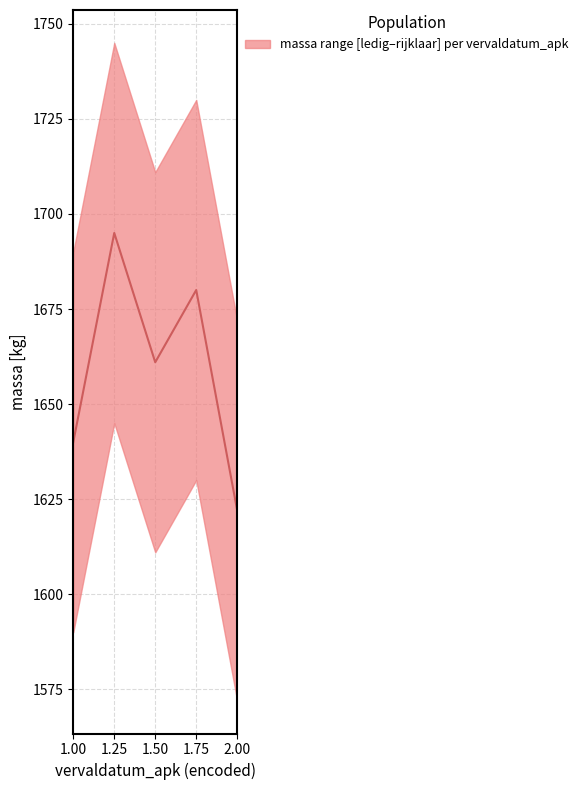

What position from the left is 1.25?

2